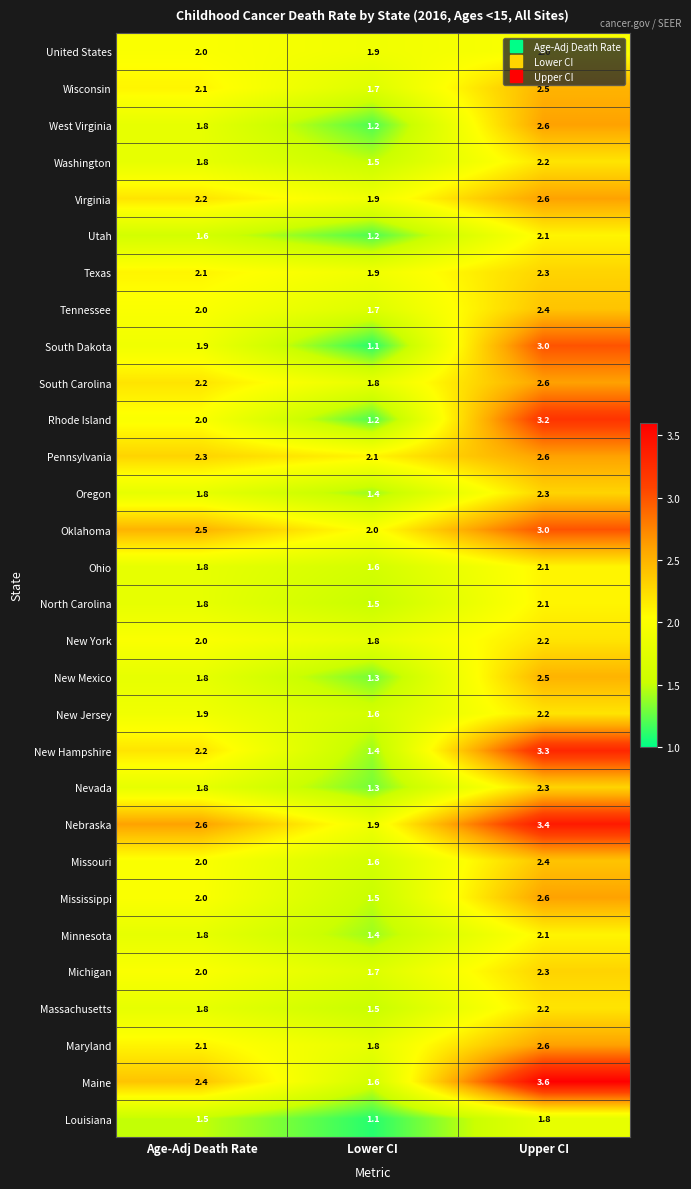

Which label corresponds to the smallest value in the chart?

Lower CI